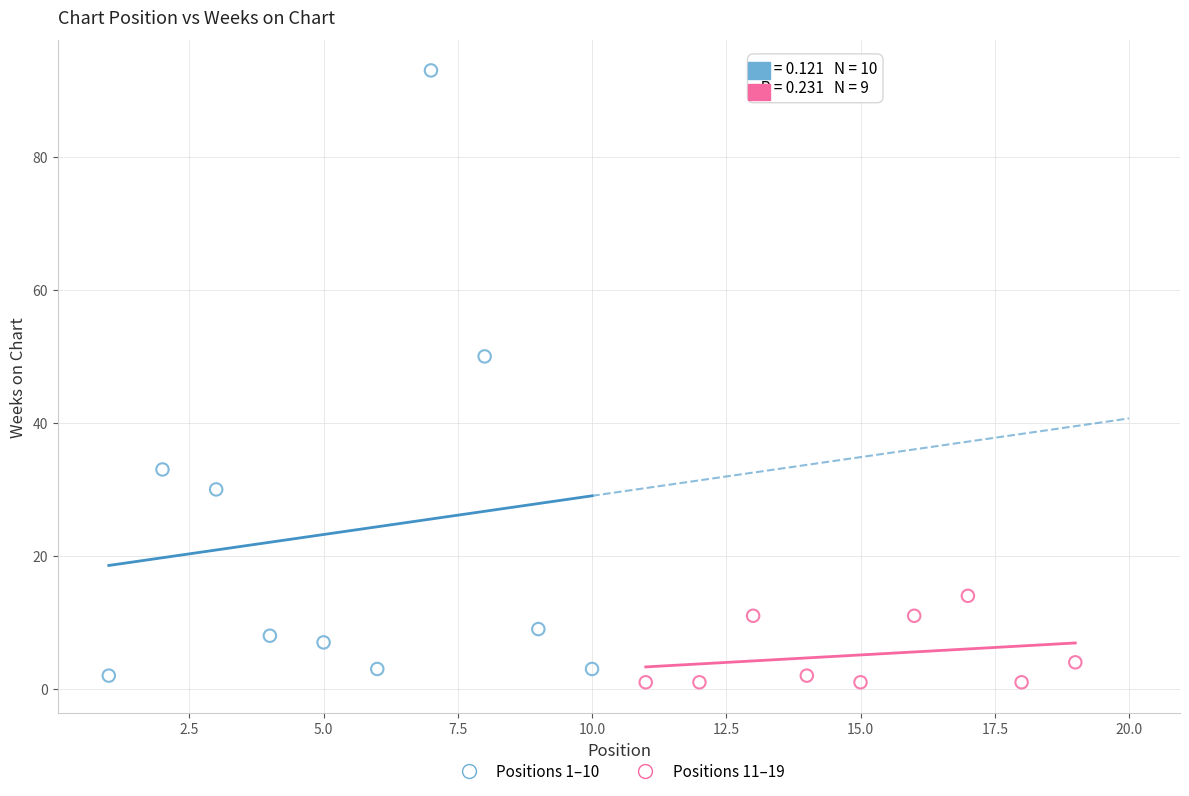

What are all the series names shown in the legend?

Positions 1–10, Positions 11–19